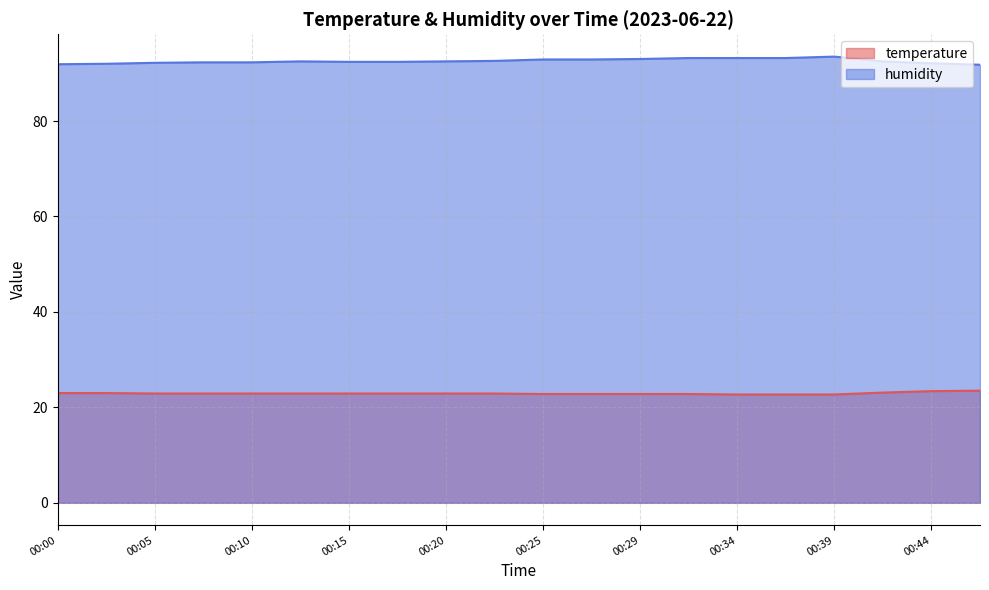

At how many categories does at least one series exceed 55?

20